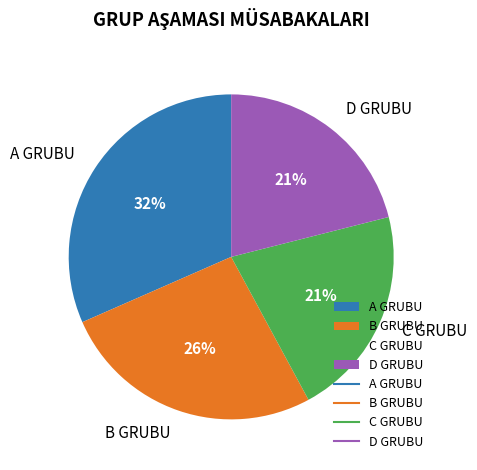

What percentage is the A GRUBU slice, to the nearest percent?

32%